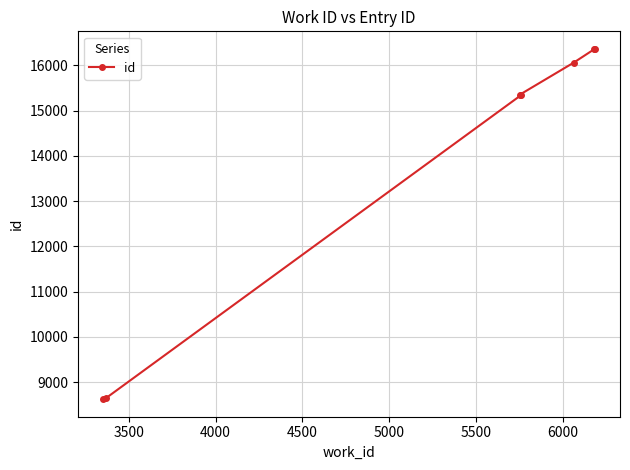

What is the greatest value displayed?

16366